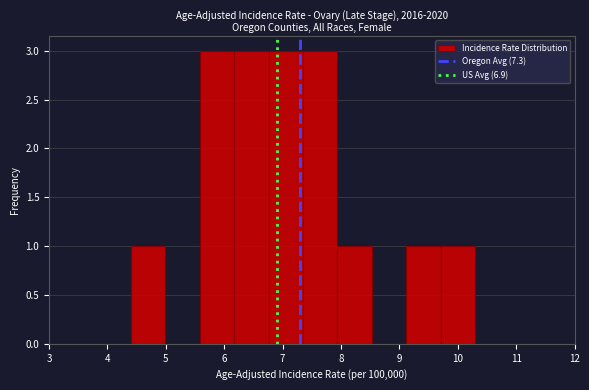

Reading left to right, list every bar in this chart as the range it spans on the x-axis followed by its height. Neither the bar edges nor the heights are printed on the chart, so give them approximately, as read against the axes.

4.40 to 4.99: 1
4.99 to 5.58: 0
5.58 to 6.17: 3
6.17 to 6.76: 3
6.76 to 7.35: 3
7.35 to 7.94: 3
7.94 to 8.53: 1
8.53 to 9.12: 0
9.12 to 9.71: 1
9.71 to 10.30: 1